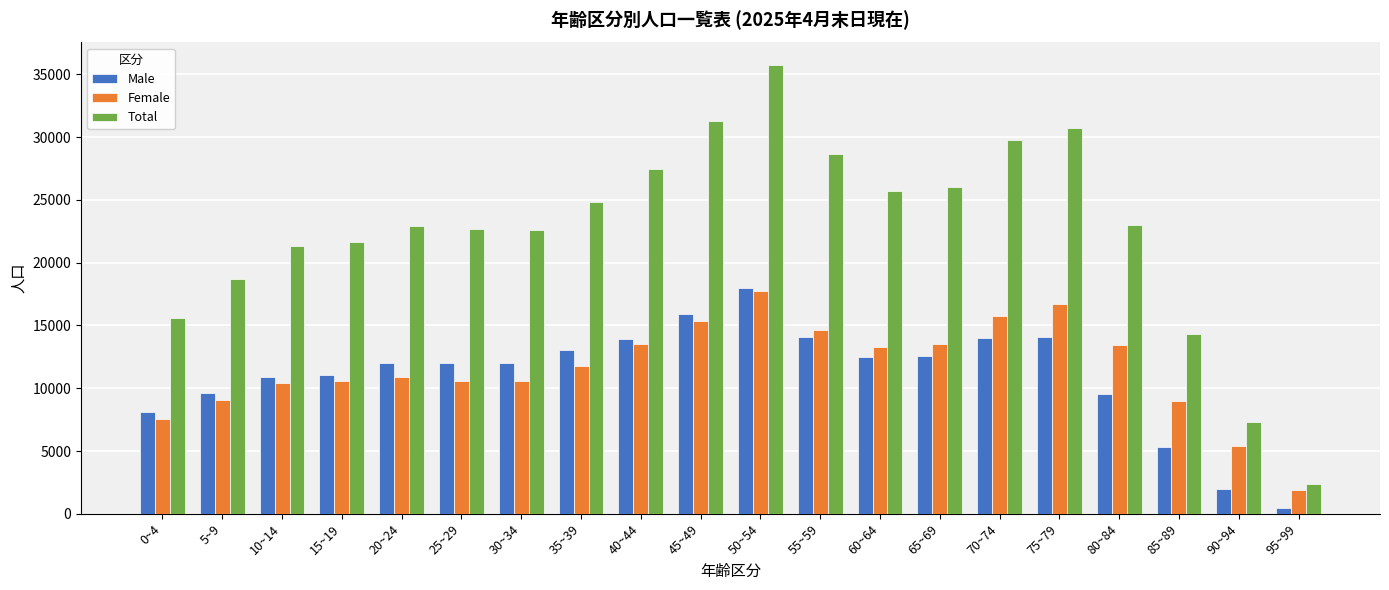

At which category does the chart reach its peak across all series?

50~54